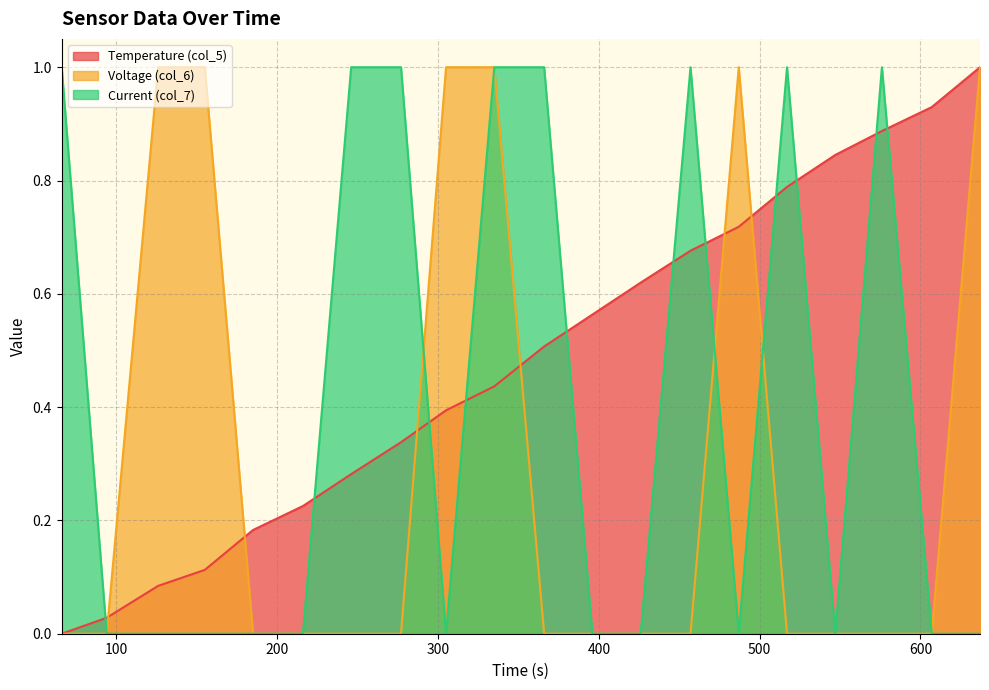

Does the chart have visible grid lines?

Yes